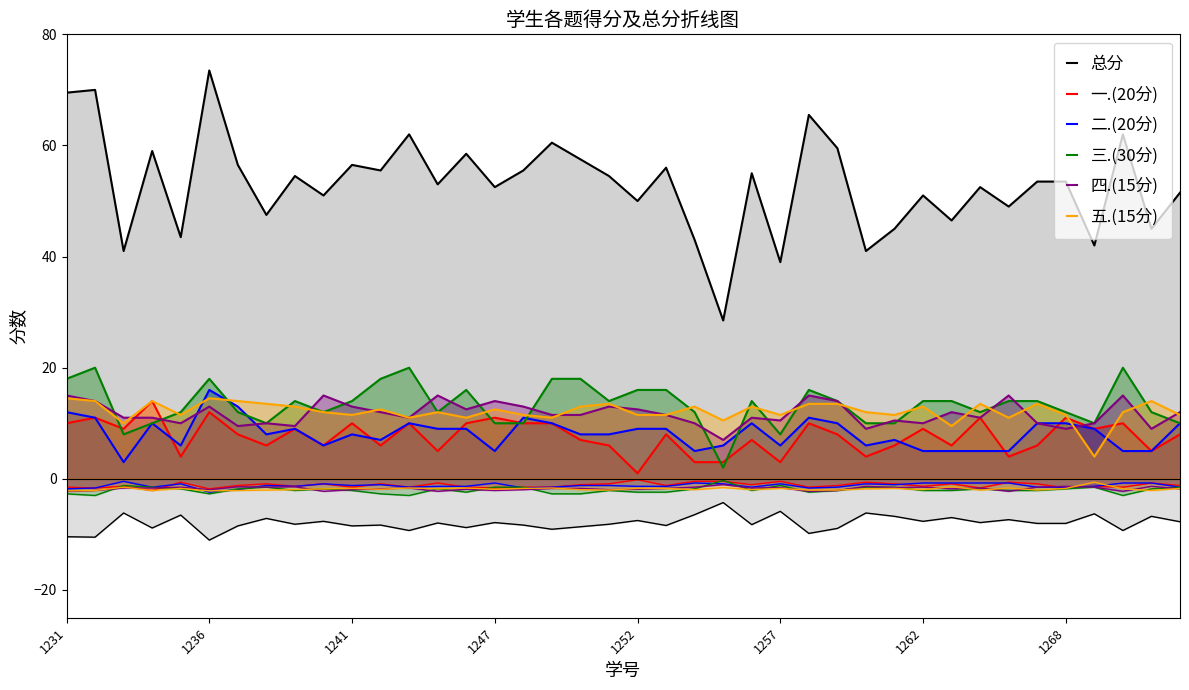

The value of 总分 at 36 is 58.8. True or false?

False